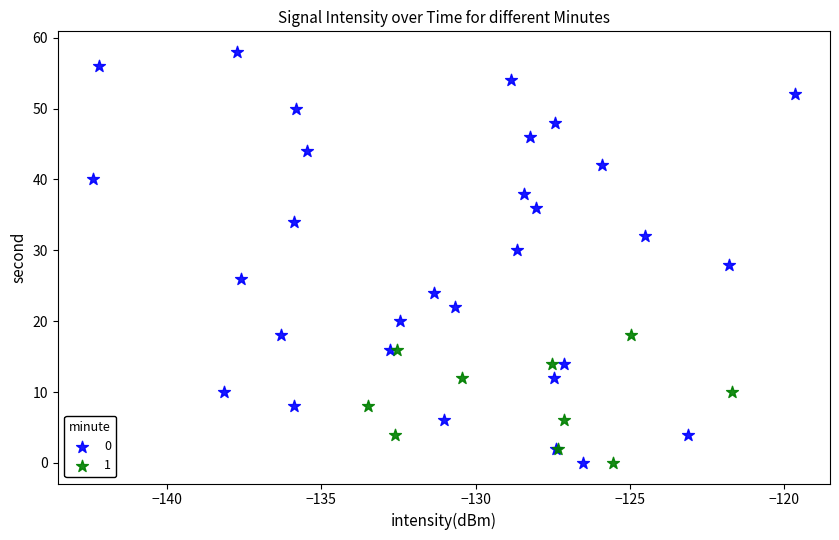

What are all the series names shown in the legend?

0, 1